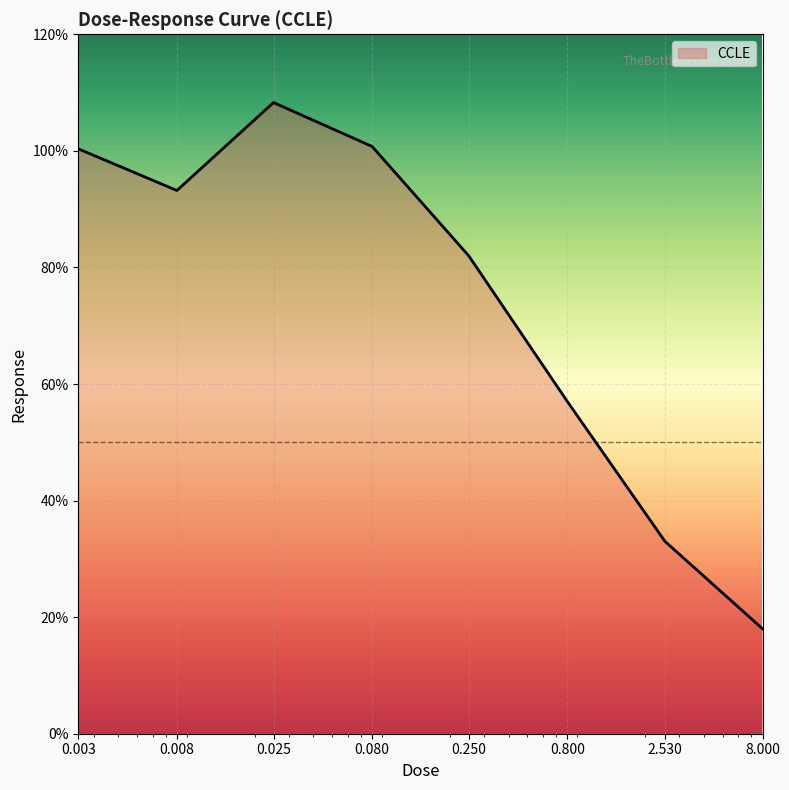

Is it true that the value at 0.250 is 82.0?

True